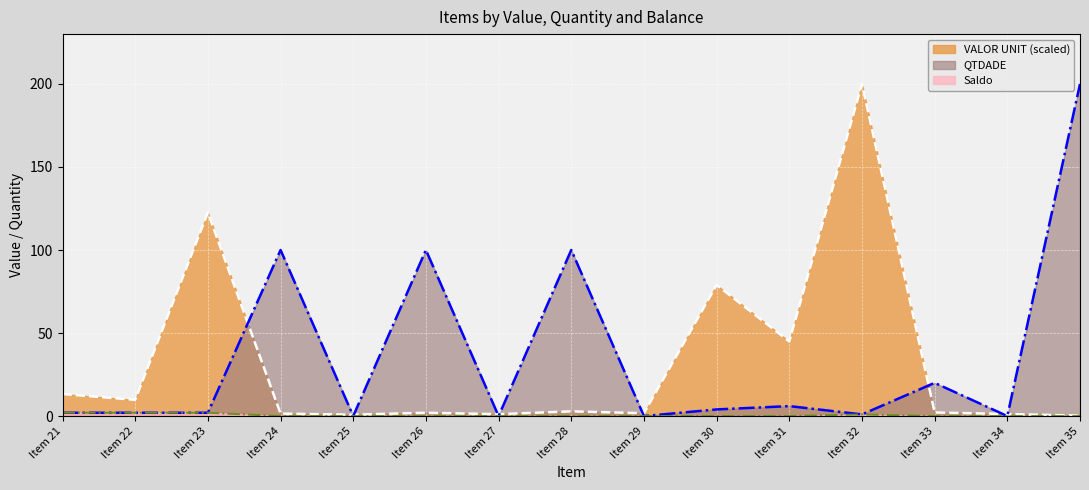

What is the difference between the QTDADE values at Item 26 and Item 31?

94.0